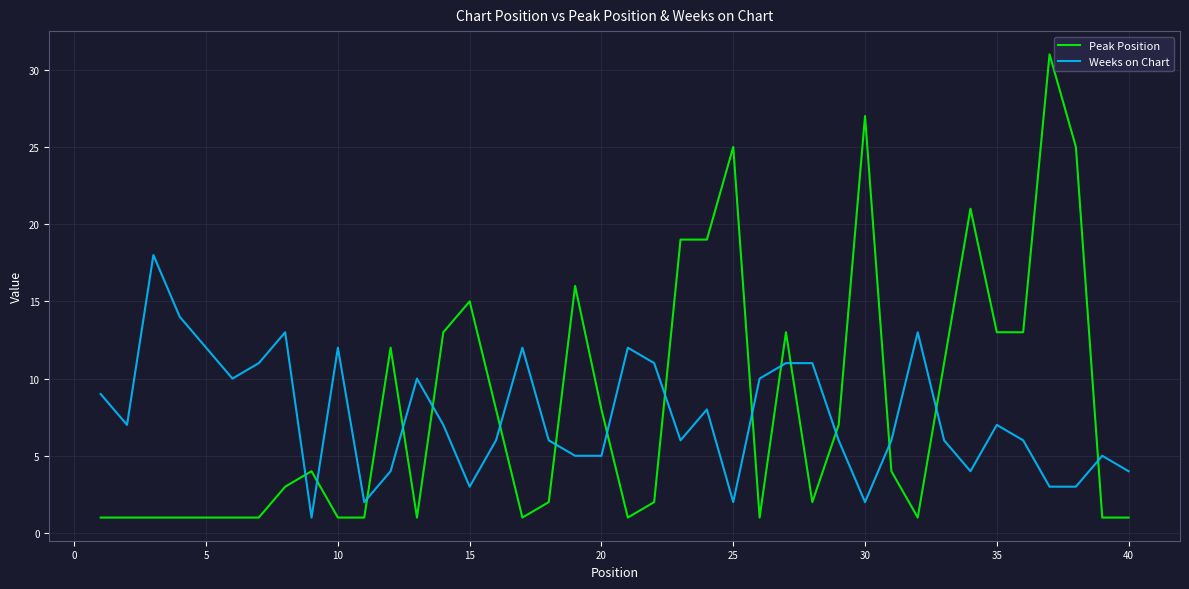

Which series has the widest spread of values?

Peak Position